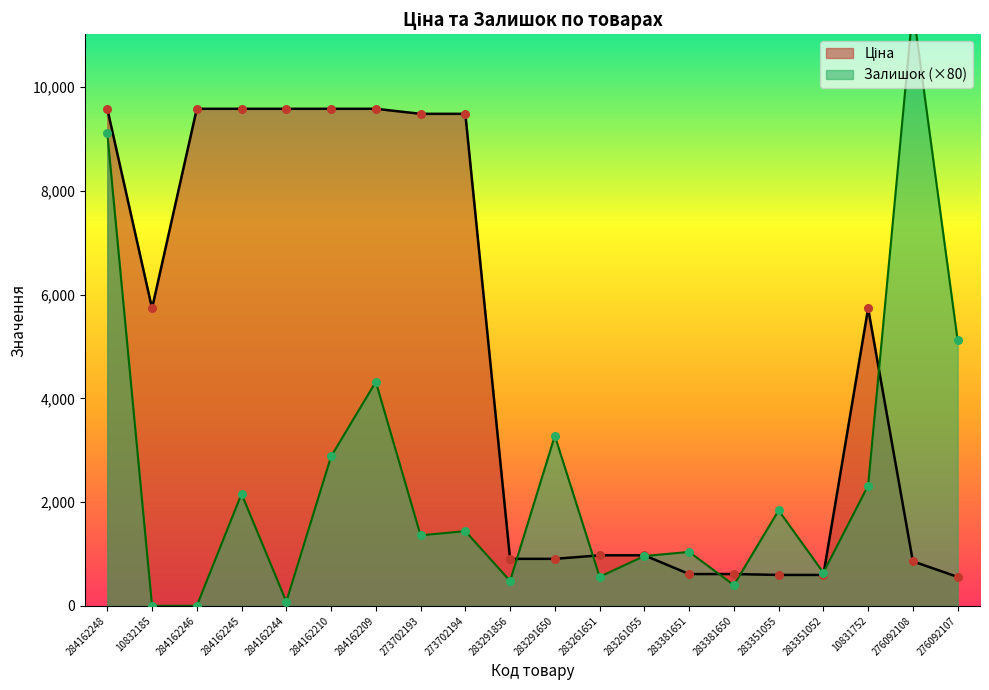

What is the total value across all series at 283291856?

1385.8